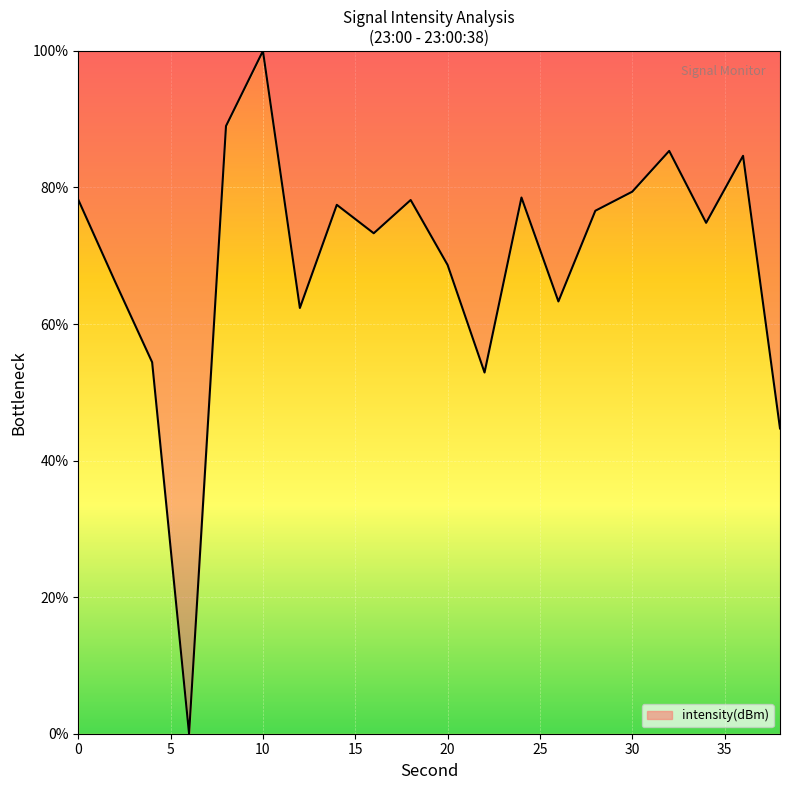

True or false: there are more than 0 points higher than both neighbors.

True